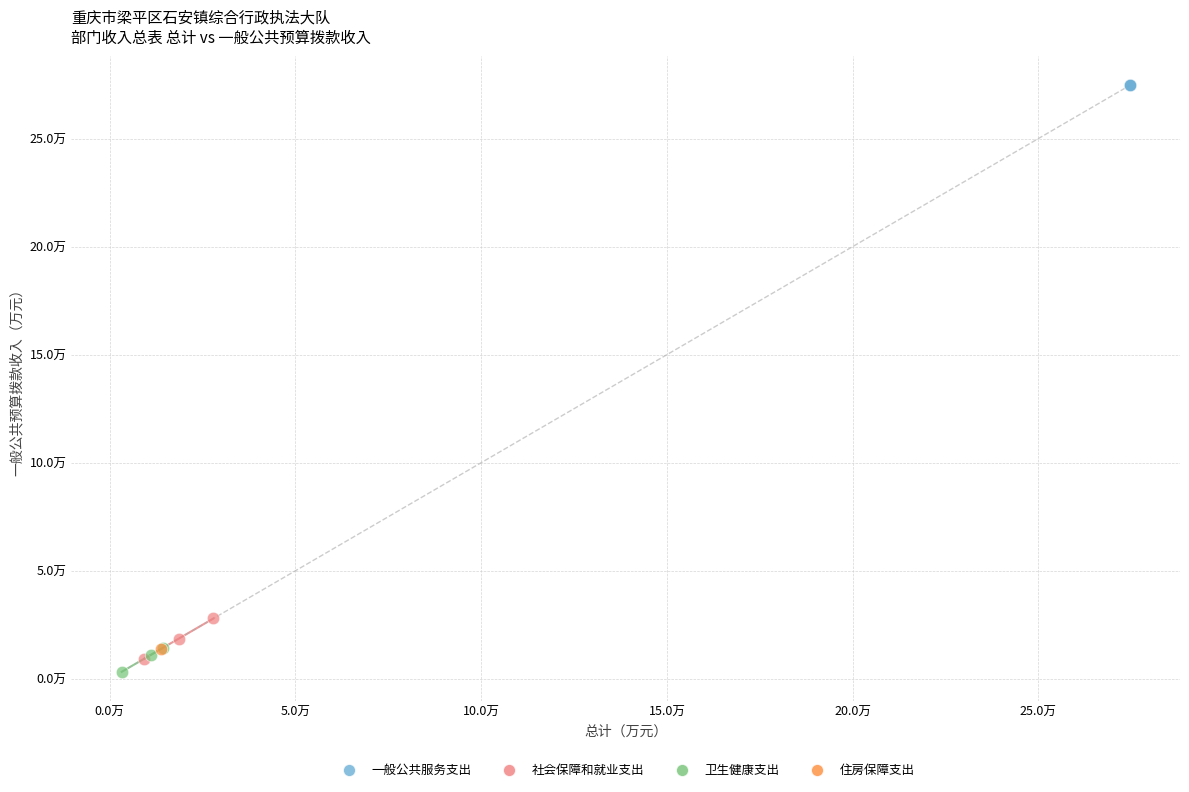

What are all the series names shown in the legend?

一般公共服务支出, 社会保障和就业支出, 卫生健康支出, 住房保障支出